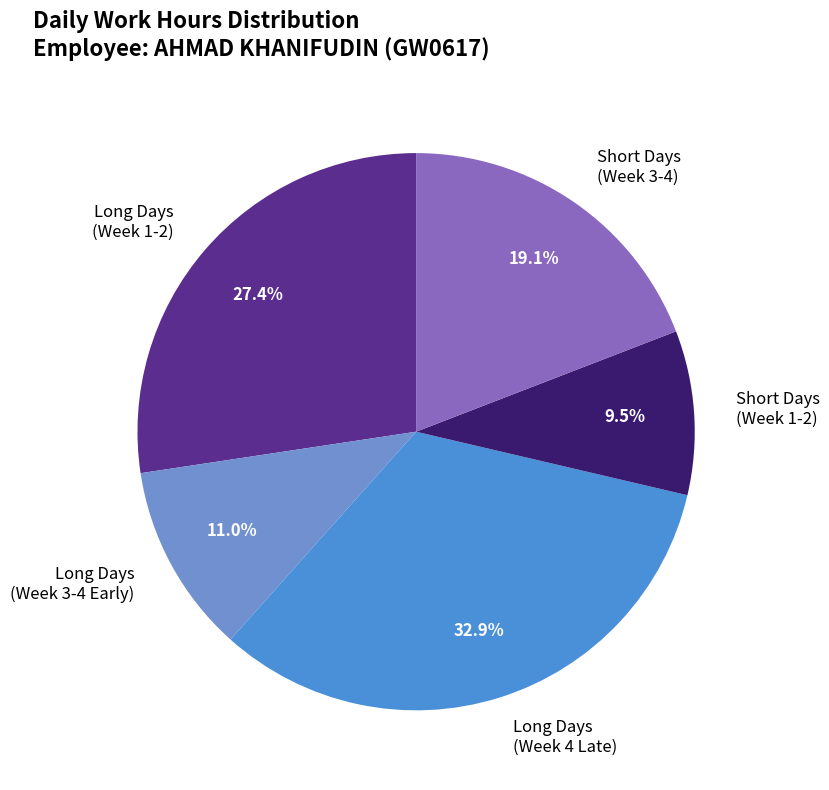

Does any single category account for the majority?

No